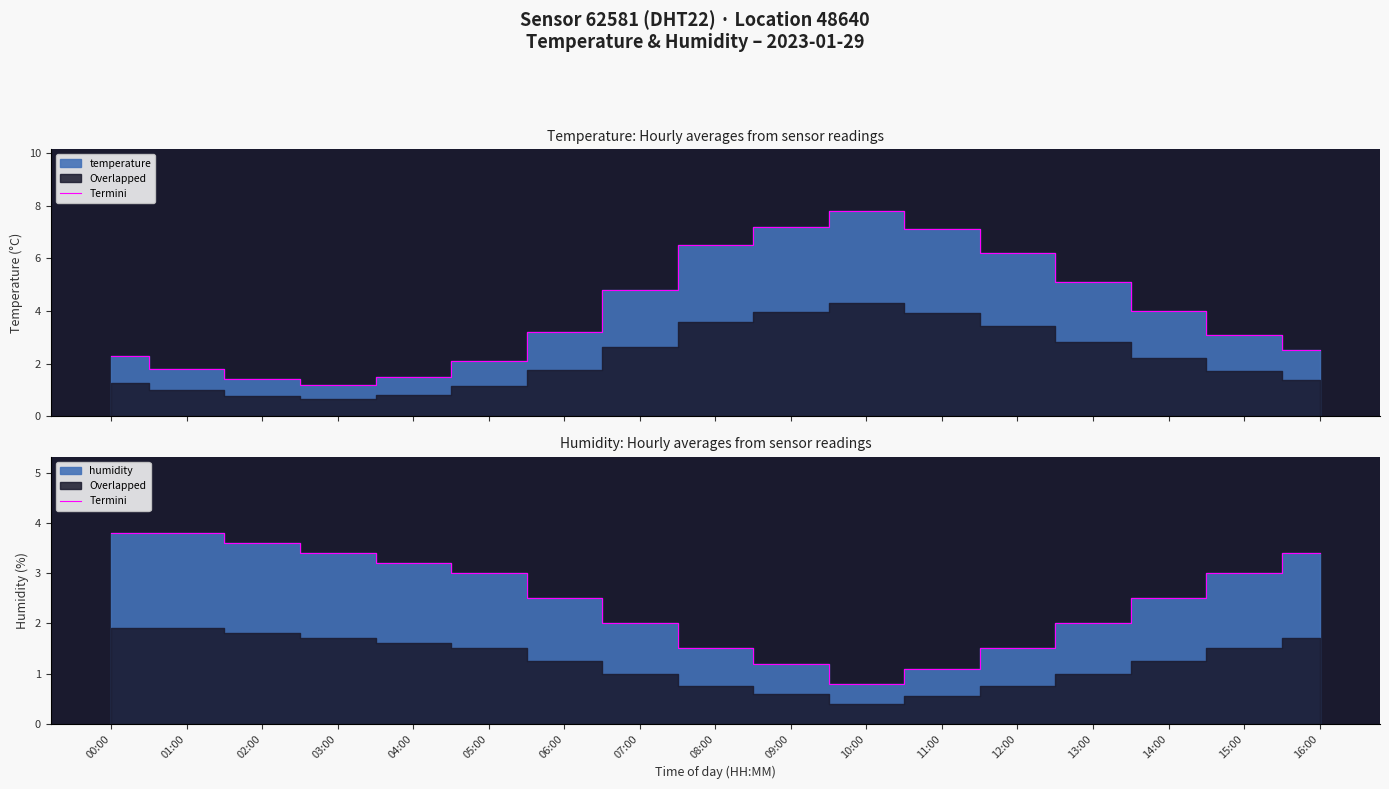

How many data points does each series have?

17